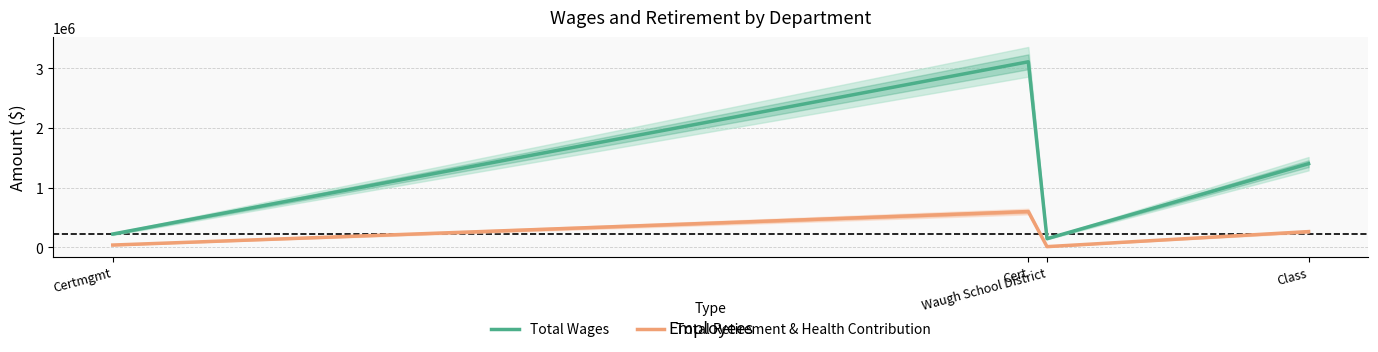

What is the maximum value for Total Wages?

3109380